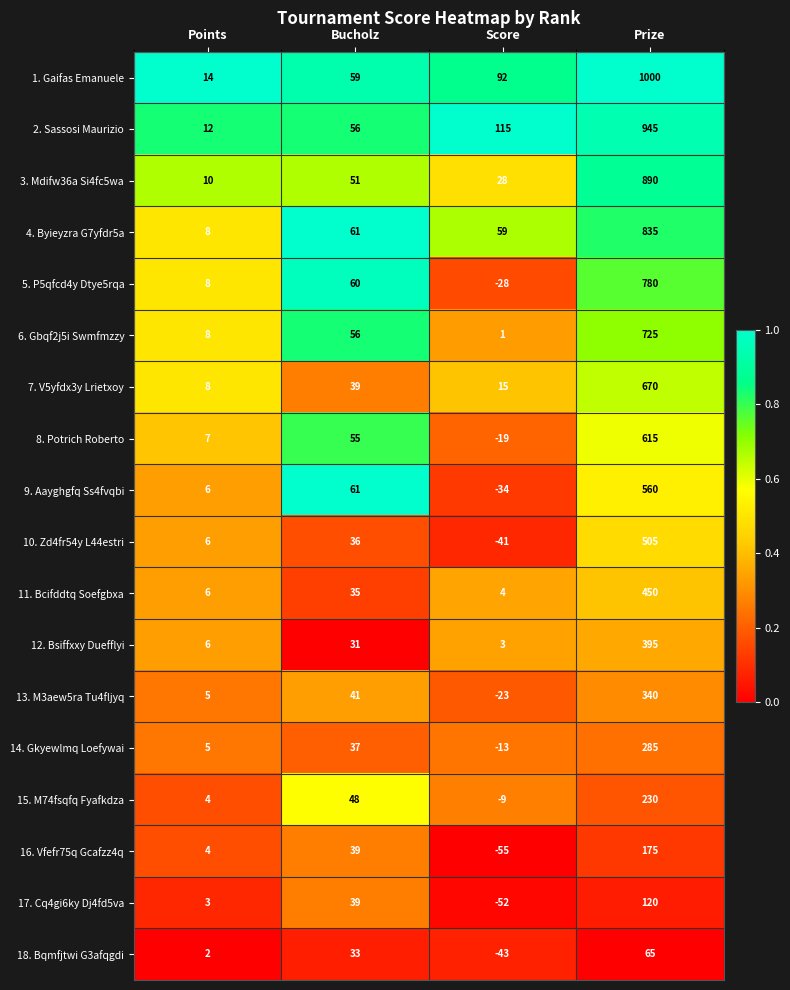

List the series in order of their peak value, lowest first.

18. Bqmfjtwi G3afqgdi, 17. Cq4gi6ky Dj4fd5va, 16. Vfefr75q Gcafzz4q, 15. M74fsqfq Fyafkdza, 14. Gkyewlmq Loefywai, 13. M3aew5ra Tu4fljyq, 12. Bsiffxxy Duefflyi, 11. Bcifddtq Soefgbxa, 10. Zd4fr54y L44estri, 9. Aayghgfq Ss4fvqbi, 8. Potrich Roberto, 7. V5yfdx3y Lrietxoy, 6. Gbqf2j5i Swmfmzzy, 5. P5qfcd4y Dtye5rqa, 4. Byieyzra G7yfdr5a, 3. Mdifw36a Si4fc5wa, 2. Sassosi Maurizio, 1. Gaifas Emanuele